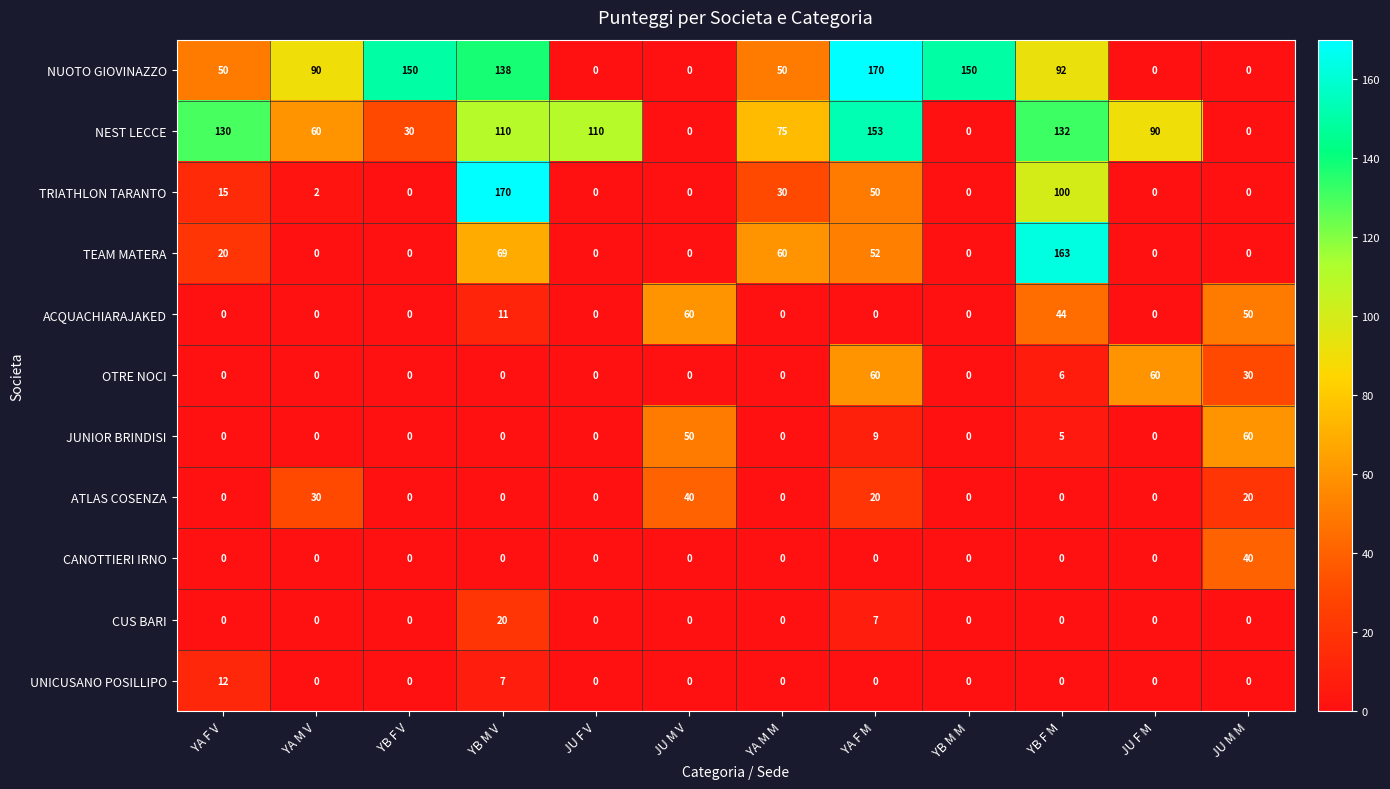

What is the difference between the maximum and minimum values in the NUOTO GIOVINAZZO series?

170